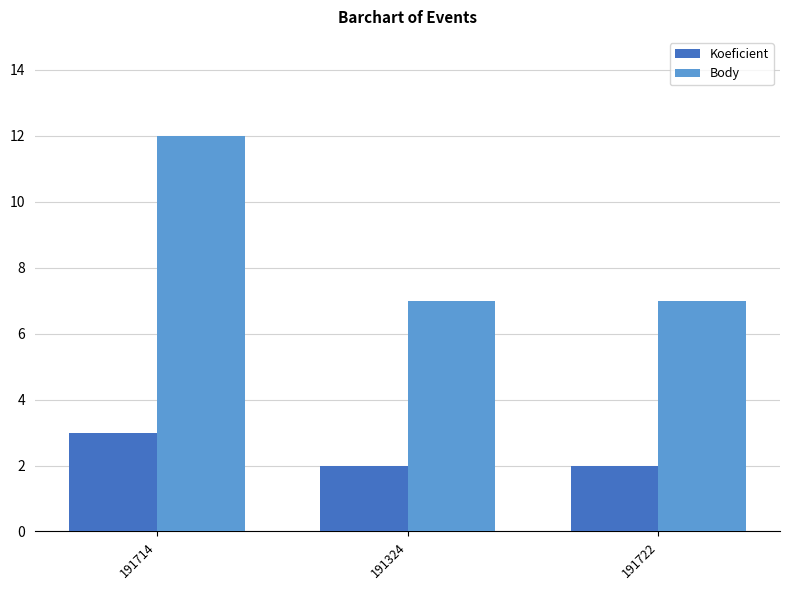

What is the difference between the maximum and second lowest values in the Body series?

5